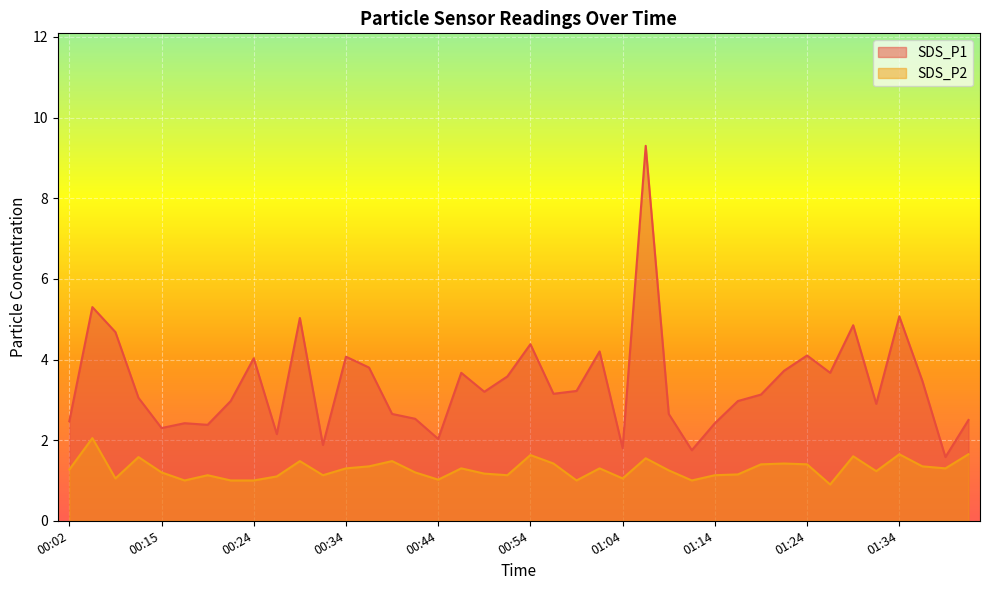

How many interior local valleys does the SDS_P2 series have?

11